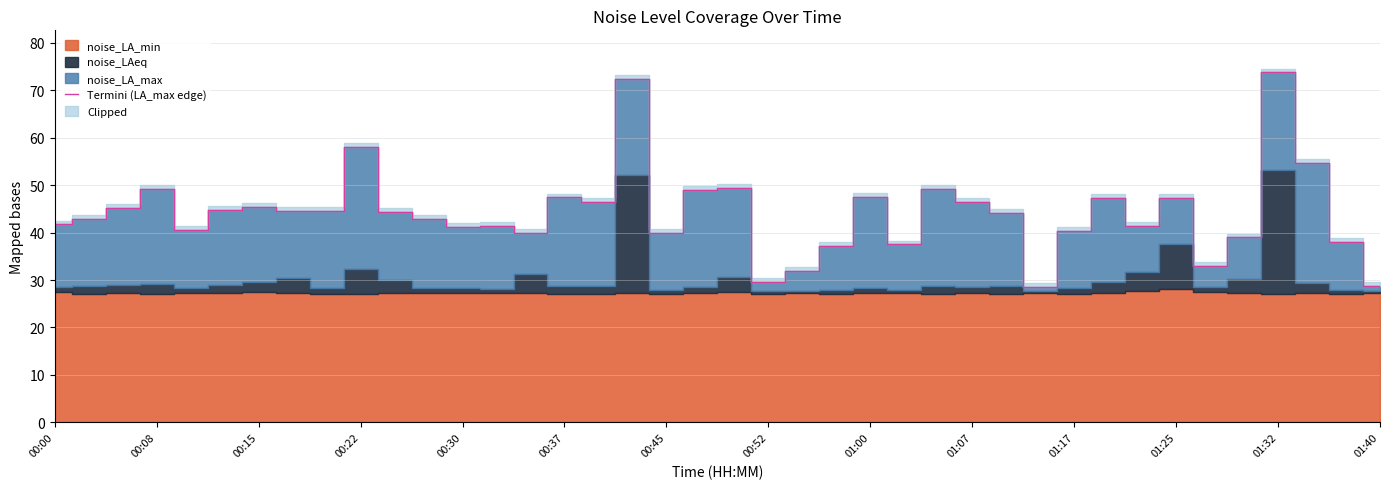

What is the maximum value for Termini (LA_max edge)?

73.8